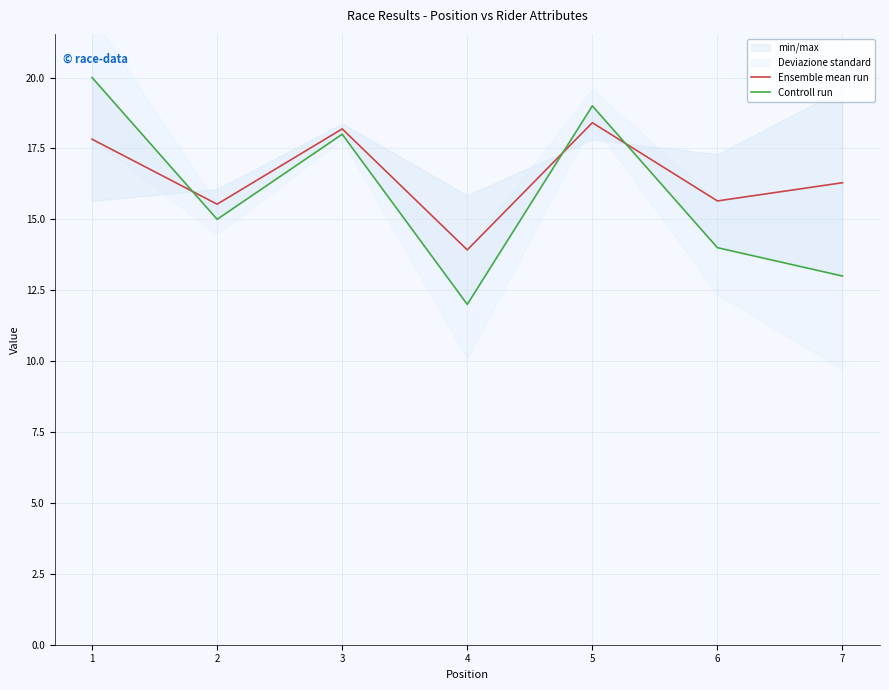

Which has a higher value, 4 or 5?

5